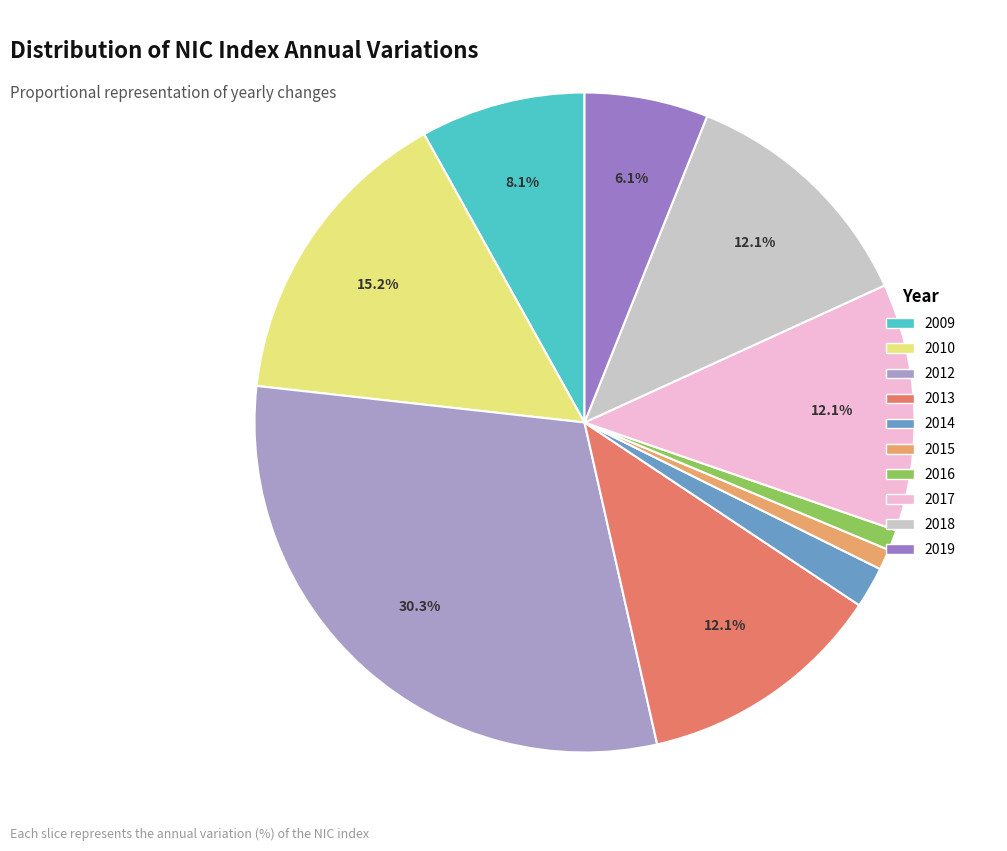

Is 2009 the majority of the pie?

No